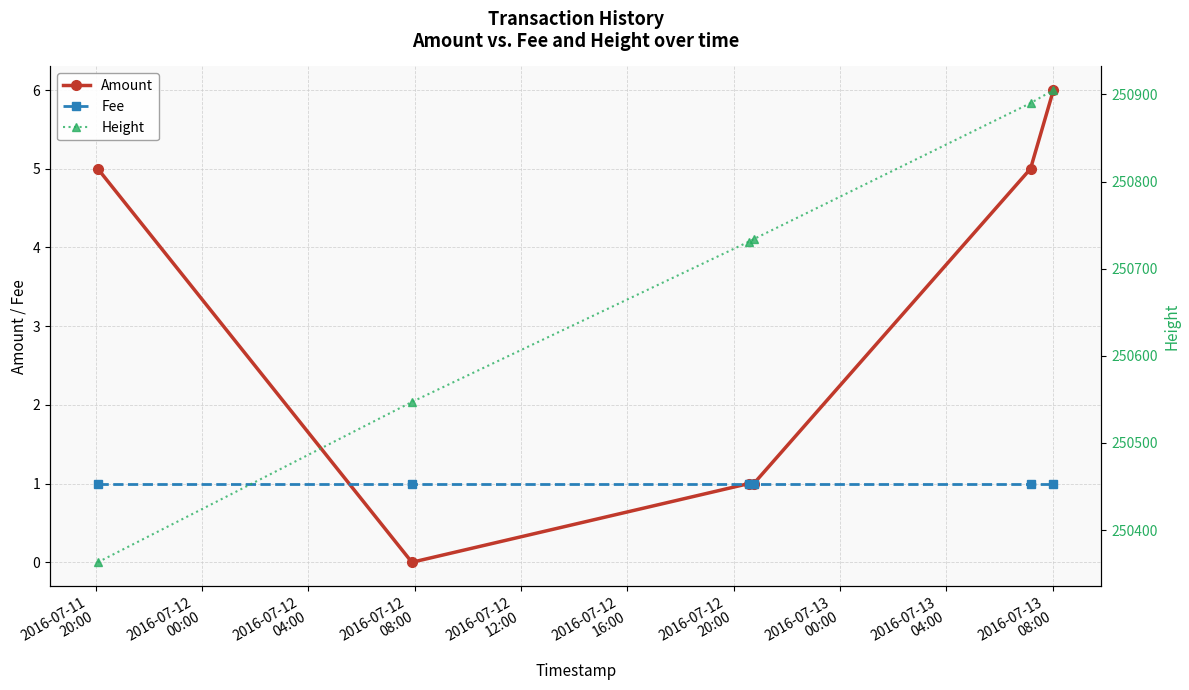

The Amount series shows 5 at 2016-07-11
20:00. True or false?

True